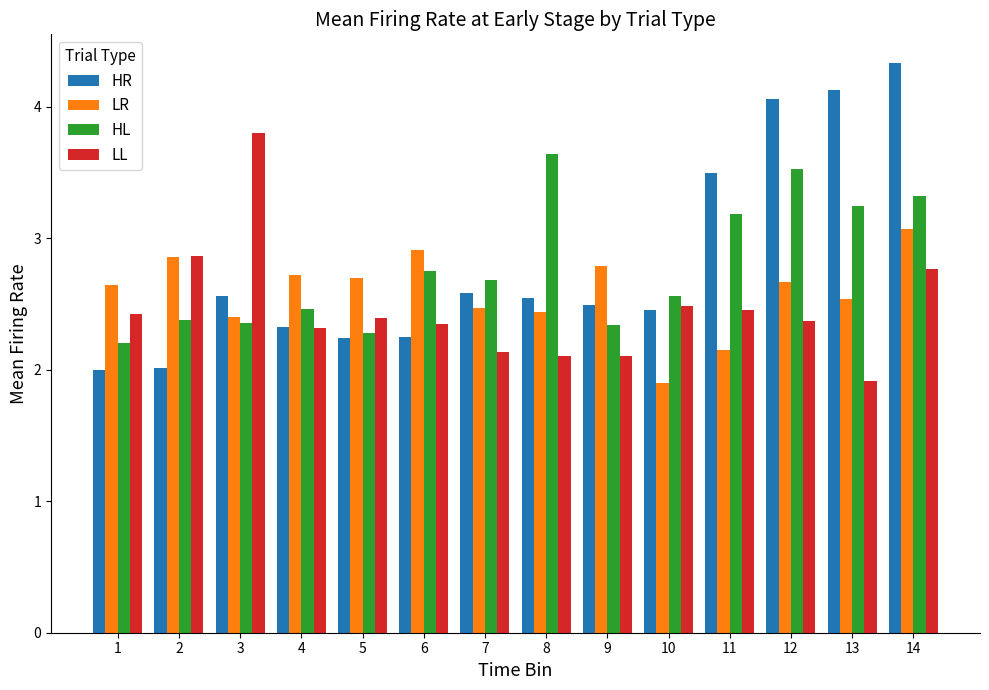

The value of LR at 4 is 1.2. True or false?

False